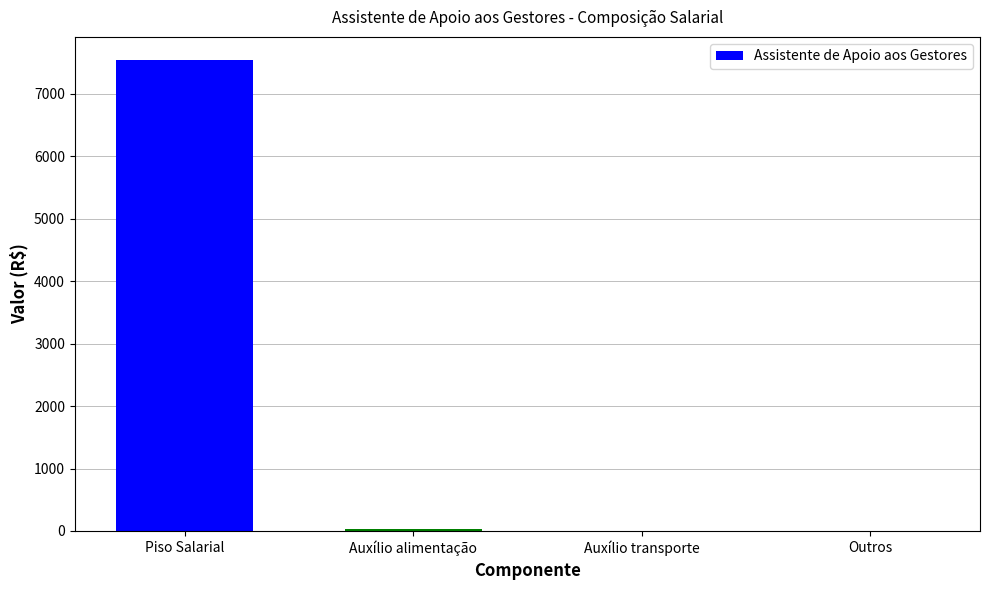

What is the sum of the values at Outros and Piso Salarial?

7536.9